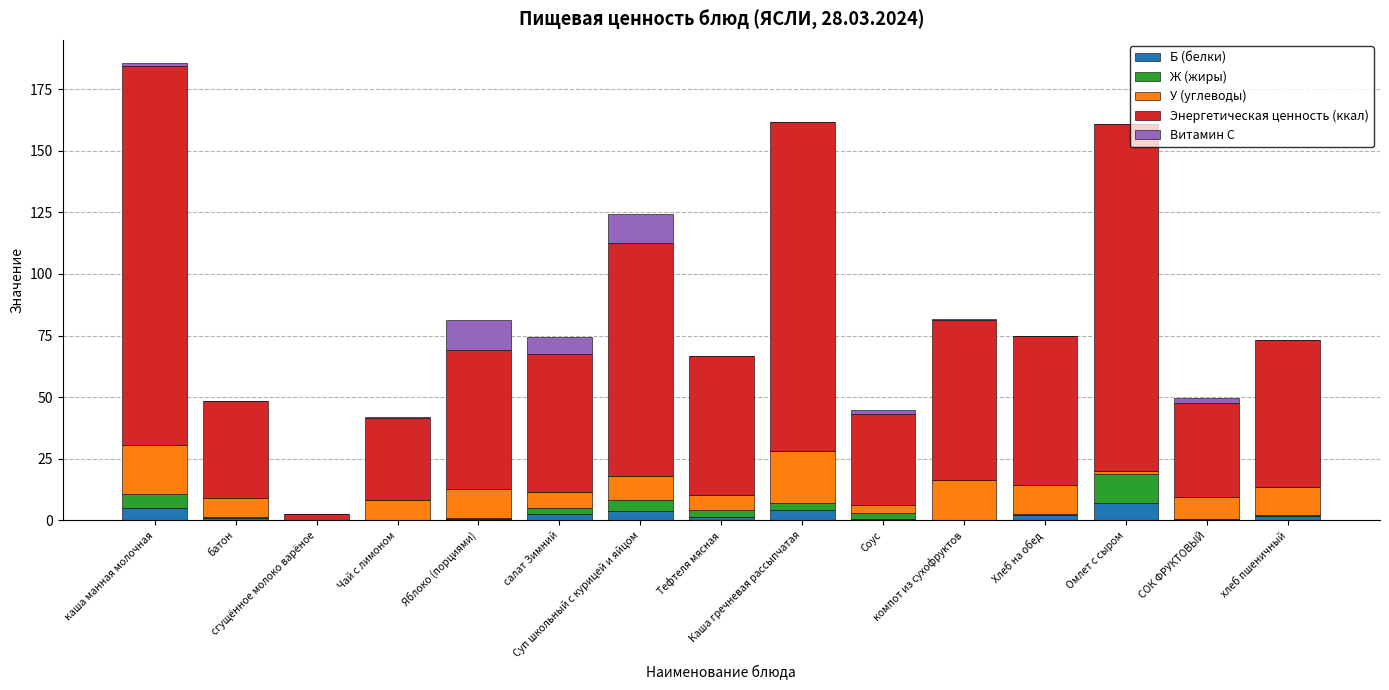

What is the sum of all Энергетическая ценность (ккал) values?

1026.9